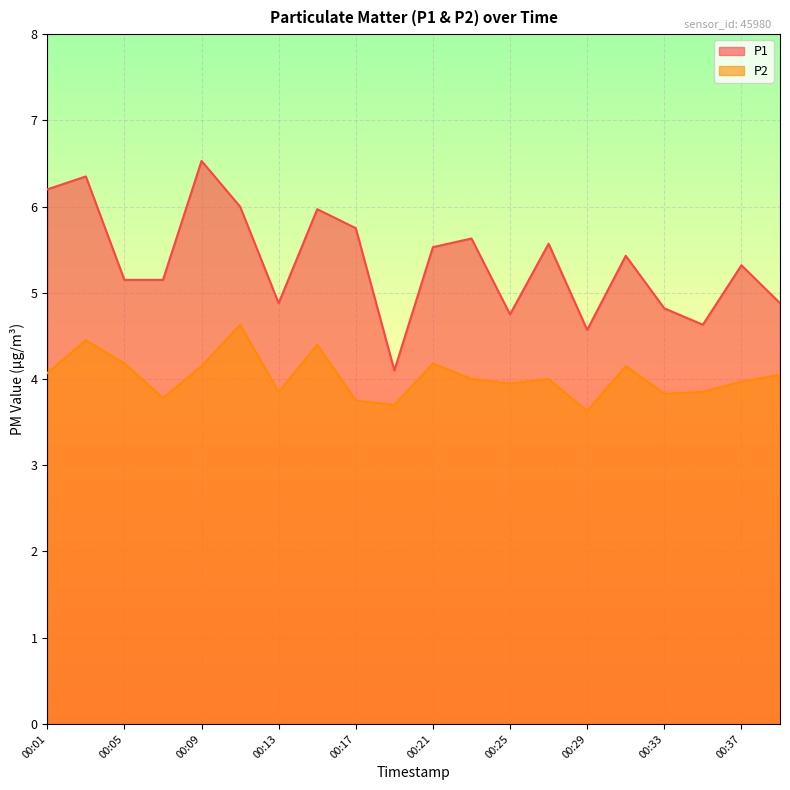

Reading left to right, transcribe all the data shown in this chart.

P1: 6.2	6.3	5.2	5.2	6.5	6.0	4.9	6.0	5.8	4.1	5.5	5.6	4.8	5.6	4.6	5.4	4.8	4.6	5.3	4.9
P2: 4.1	4.5	4.2	3.8	4.2	4.6	3.9	4.4	3.8	3.7	4.2	4.0	4.0	4.0	3.6	4.2	3.8	3.9	4.0	4.0